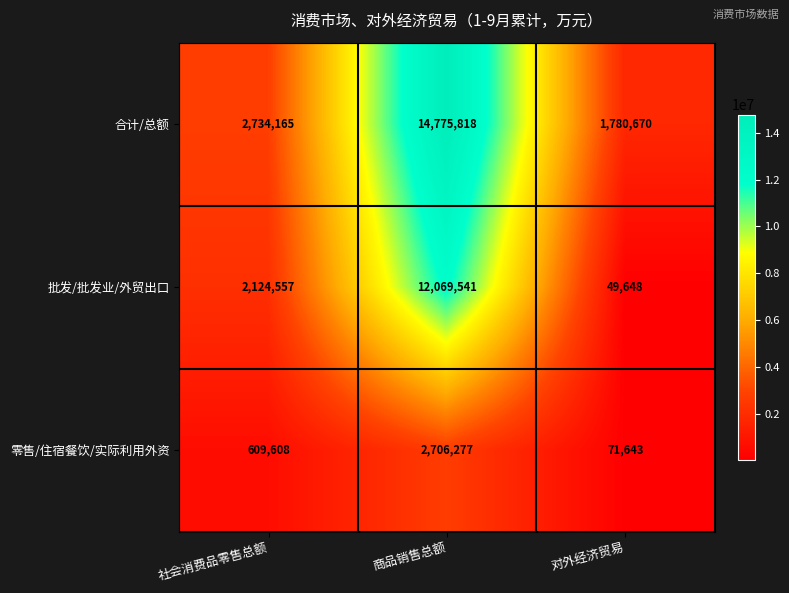

How many data points in 合计/总额 are less than 2734165?

1